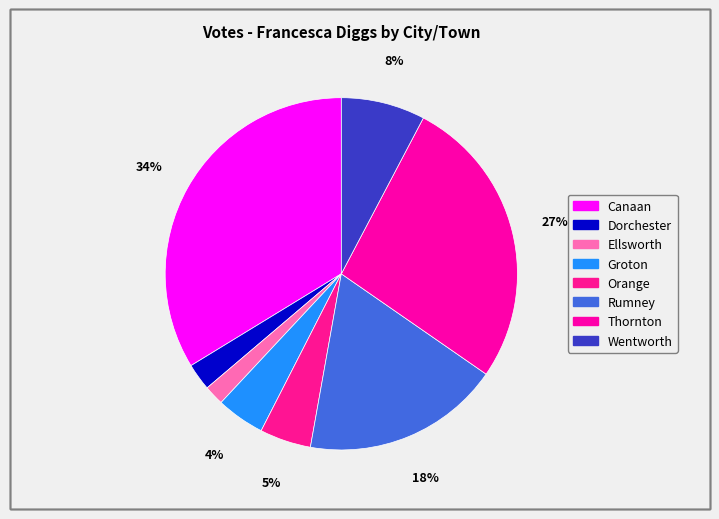

Does Wentworth account for over 50% of the chart?

No